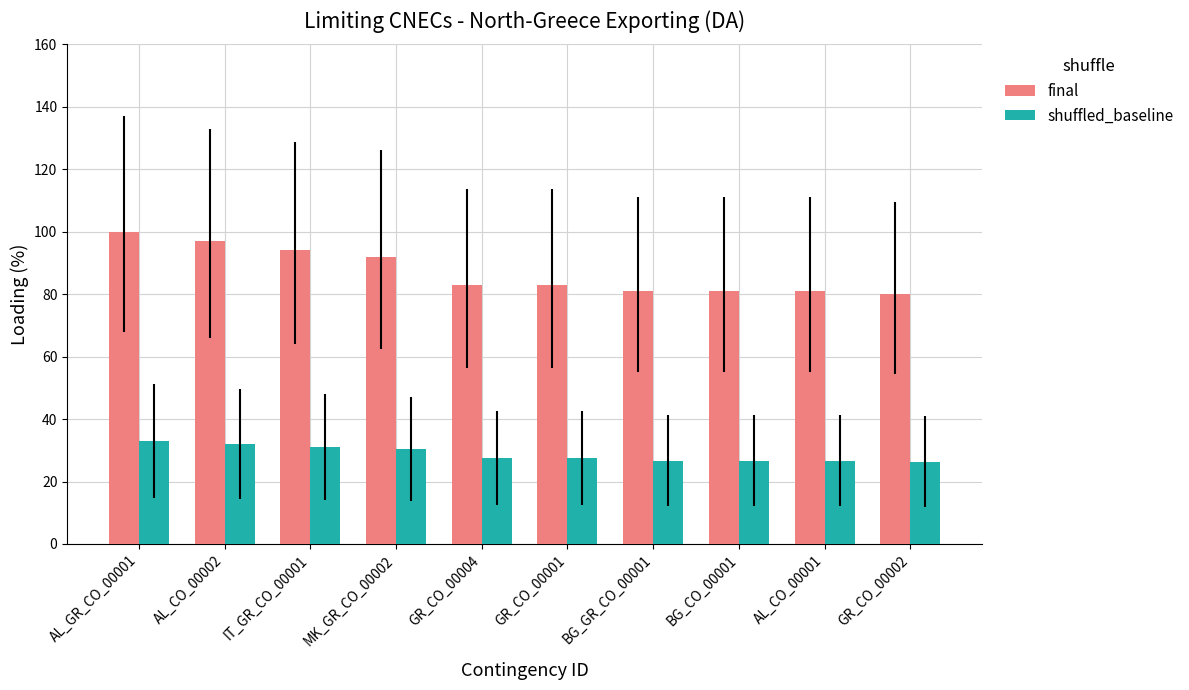

Rank the series by their maximum value, from highest to lowest.

final, shuffled_baseline